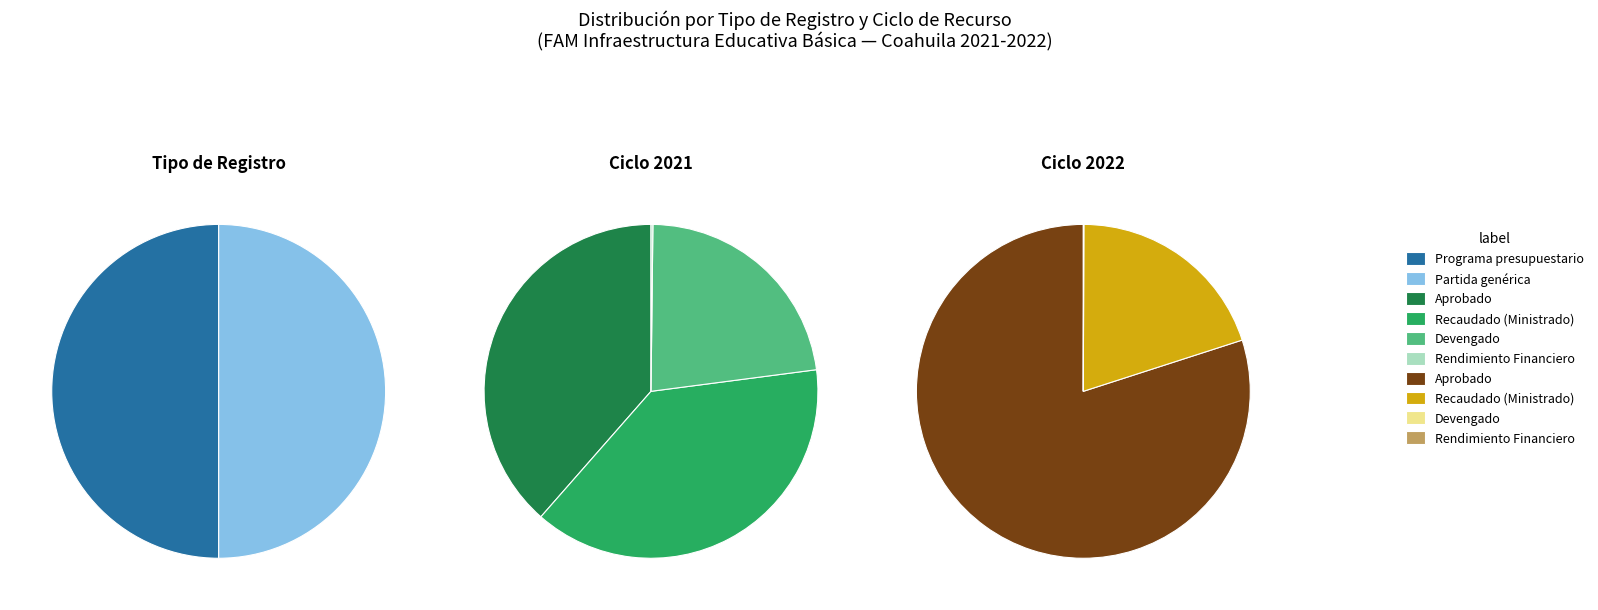

What percentage do 2022 and 2021 together represent?

100.0%